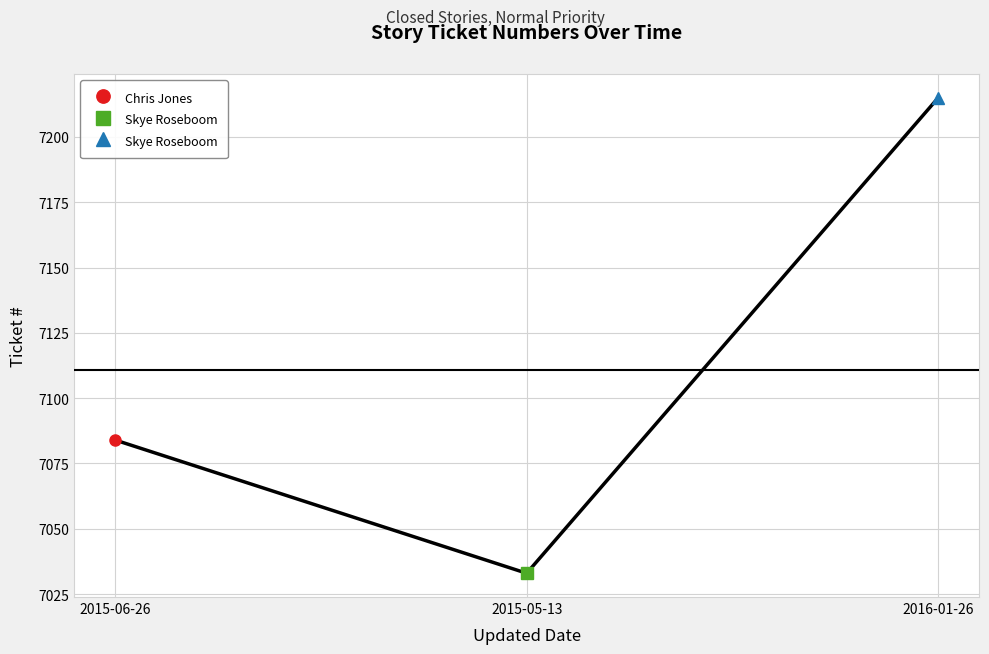

Count the number of data series in this chart.

1